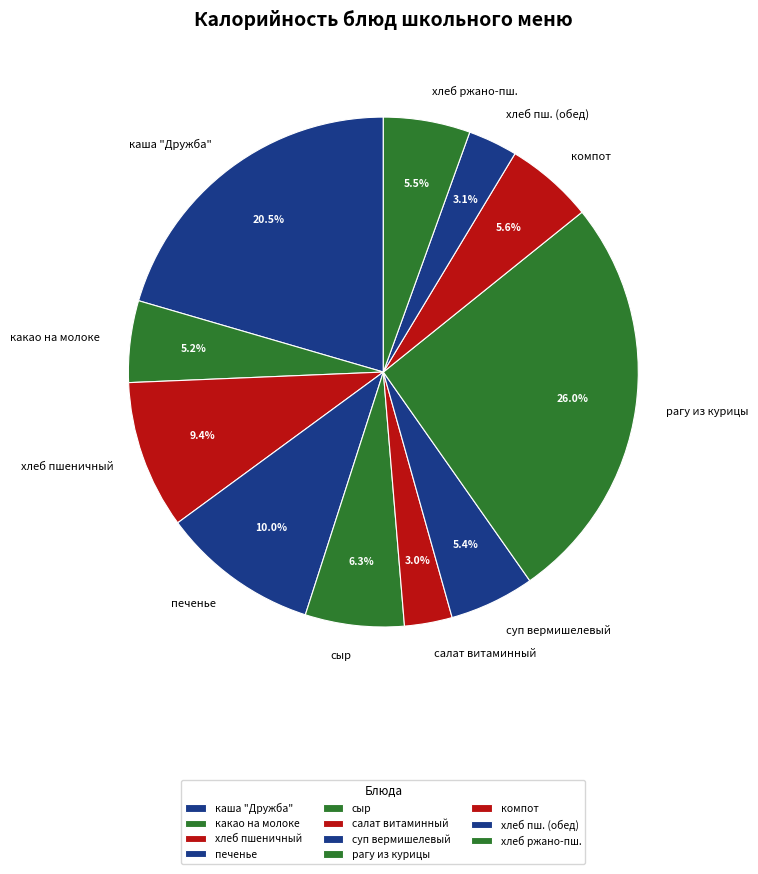

Is there any slice that represents more than half of the pie?

No